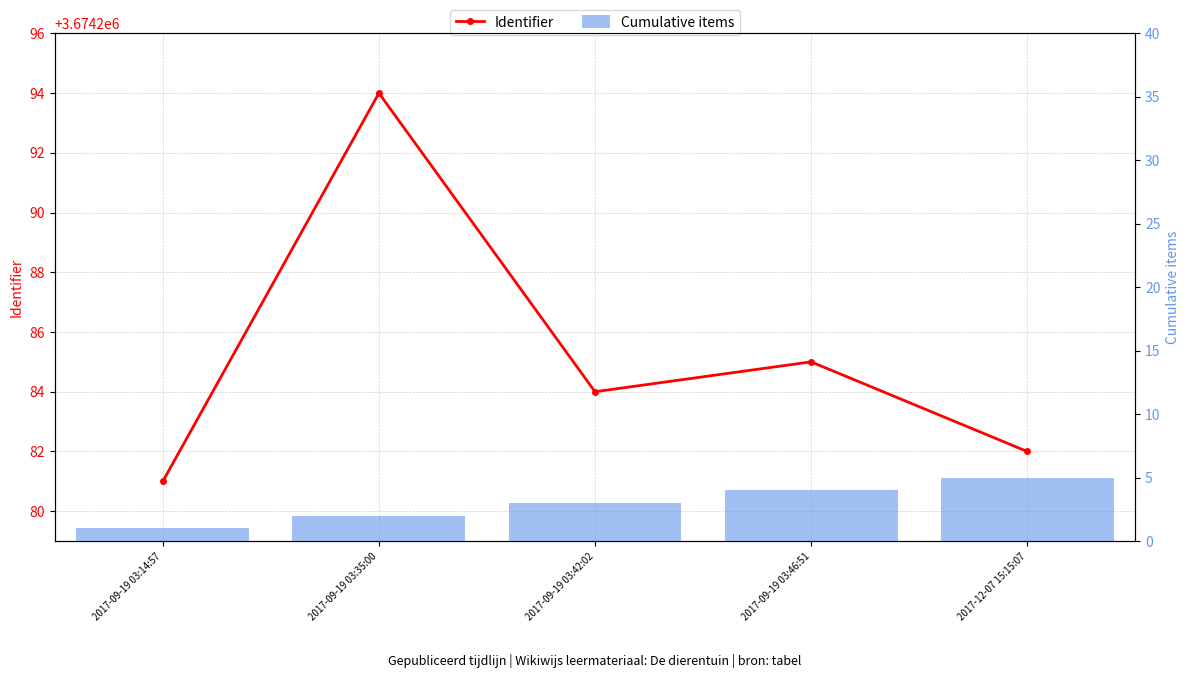

How many data points in Cumulative items are less than 3?

2